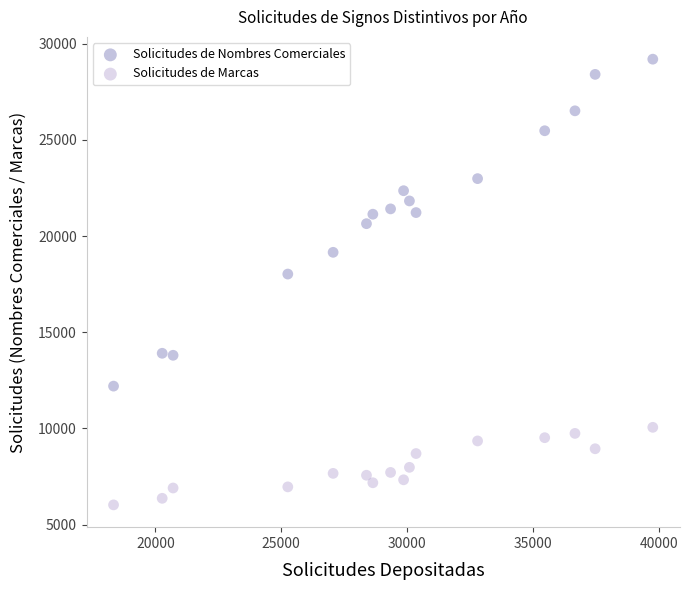

Which series reaches the maximum Y coordinate?

Solicitudes de Nombres Comerciales